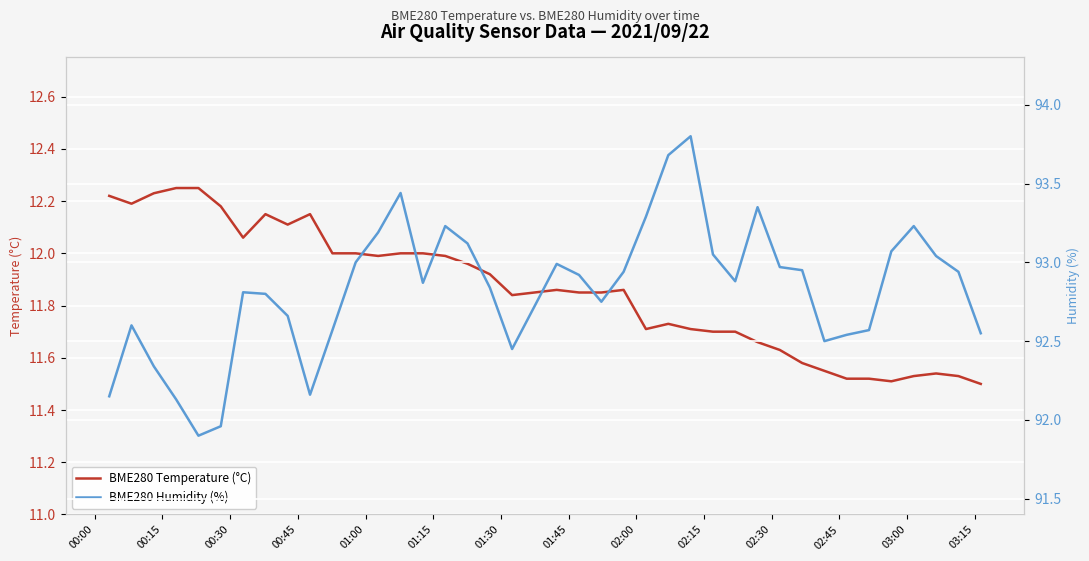

What is the lowest value of the BME280 Humidity (%) series?

91.9